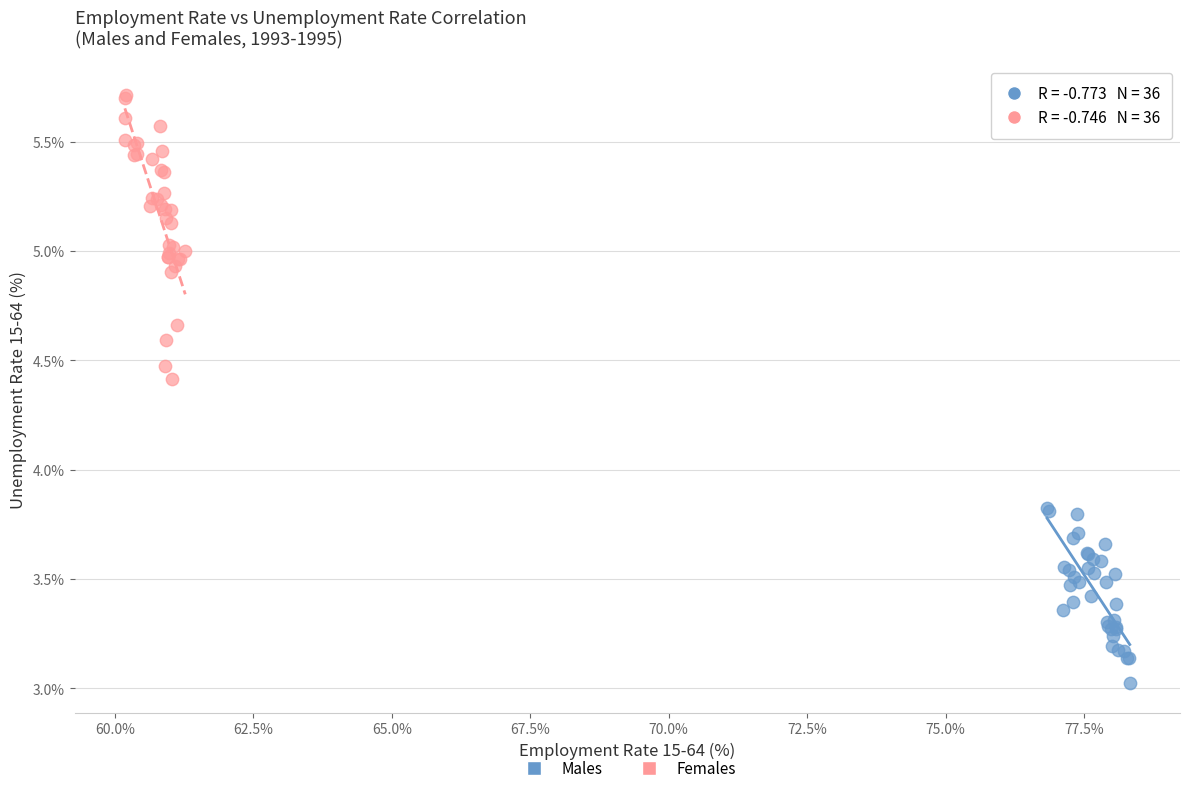

Which series has the largest Y range (max minus min)?

Females